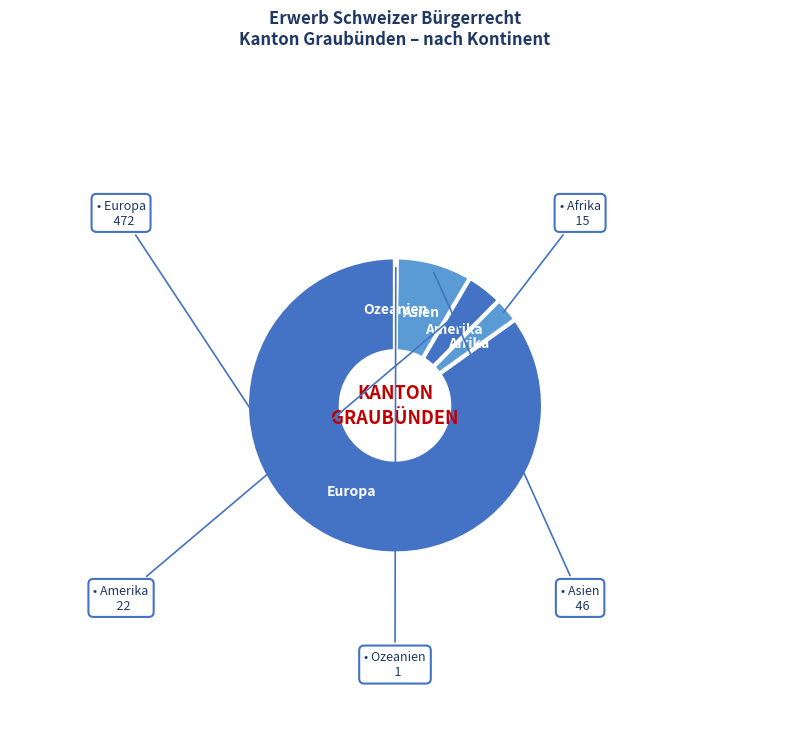

Which slice is the largest?

Europa